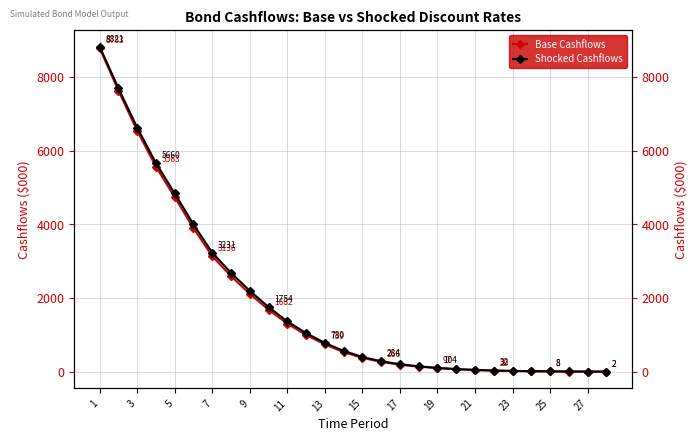

The value of Shocked Cashflows at 27 is 318.7. True or false?

False